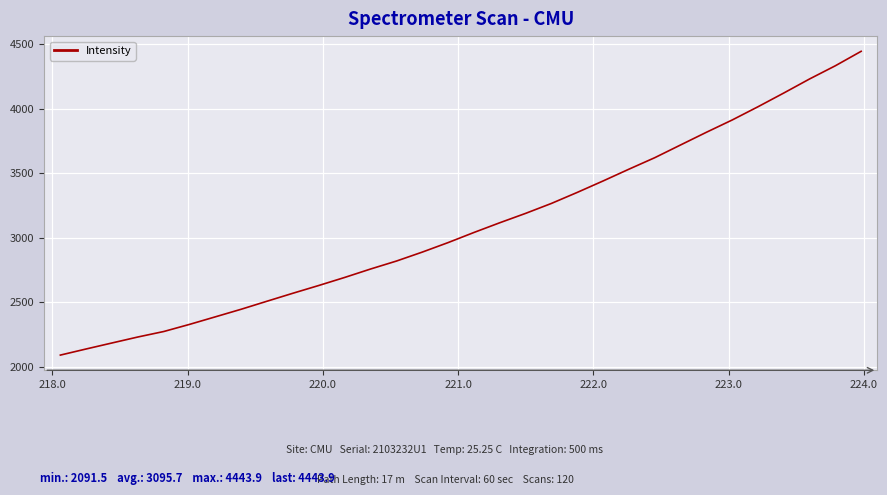

What is the difference between the maximum and minimum values?

2352.4